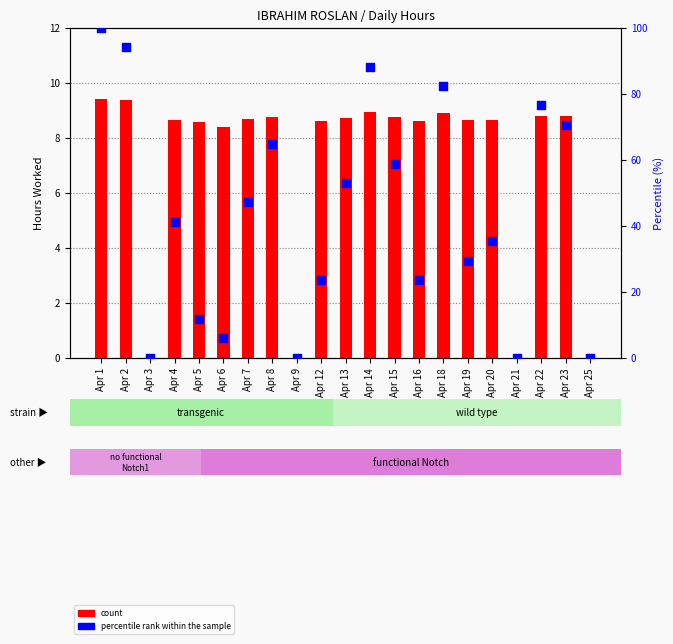

Which series has the largest Y range (max minus min)?

percentile rank within the sample